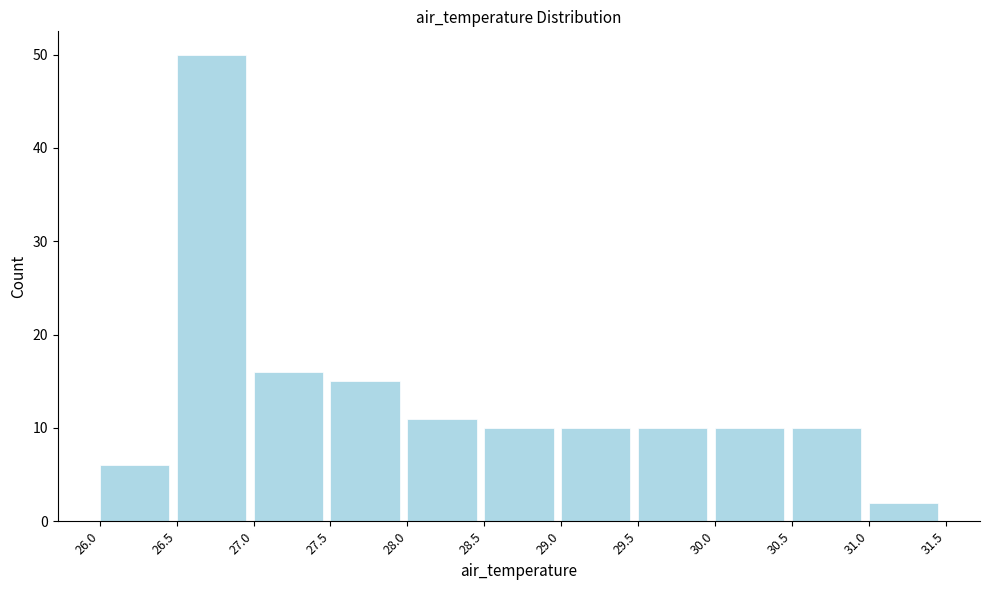

Over which range of the x-axis is the bar tallest?

26.5 to 27.0